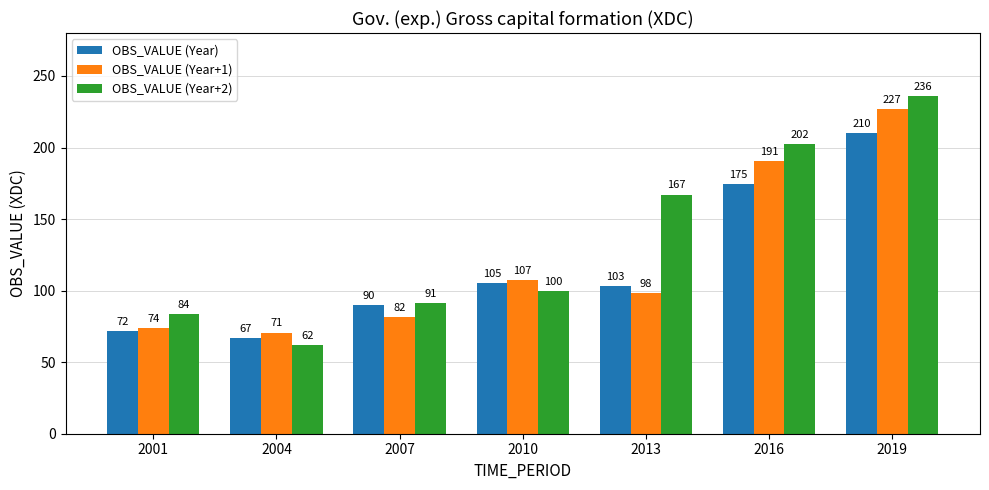

At 2016, list the series in order from largest to smallest.

OBS_VALUE (Year+2), OBS_VALUE (Year+1), OBS_VALUE (Year)